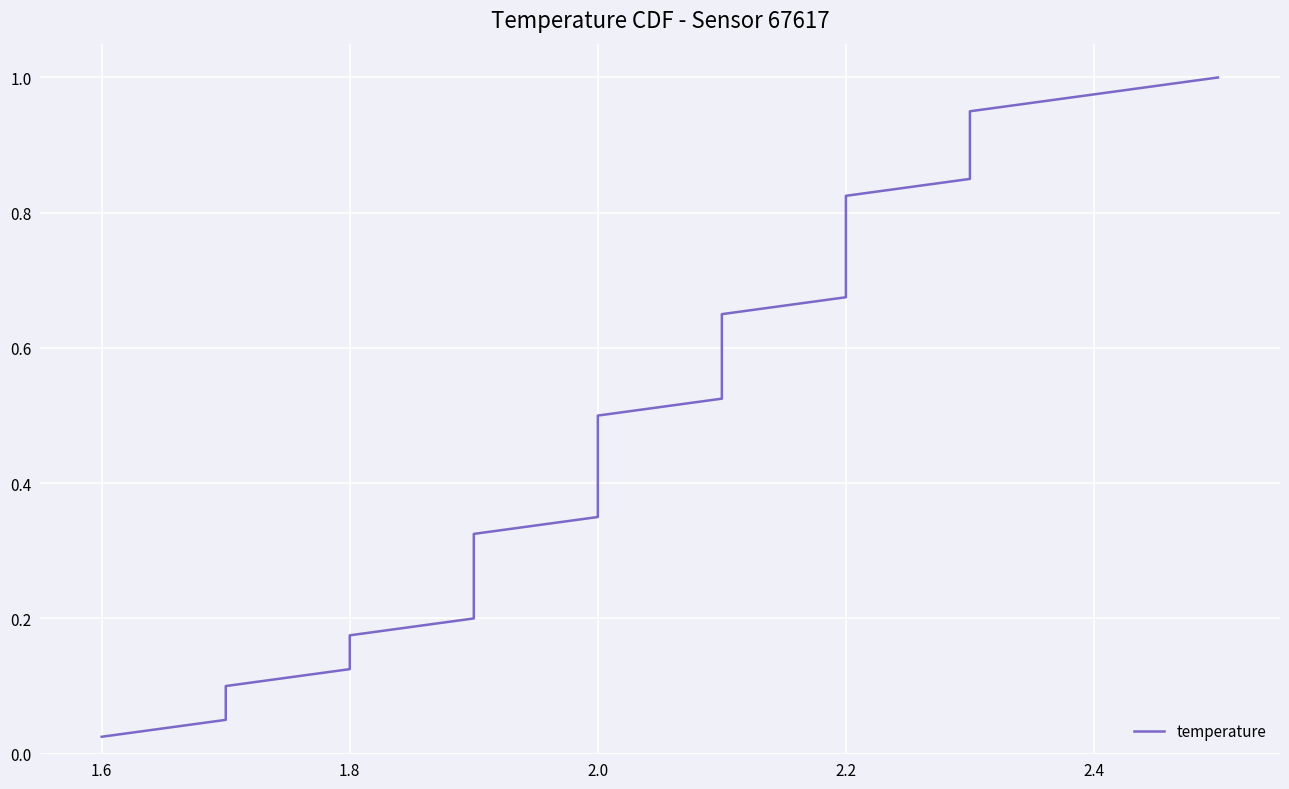

What is the maximum value shown in the chart?

1.0